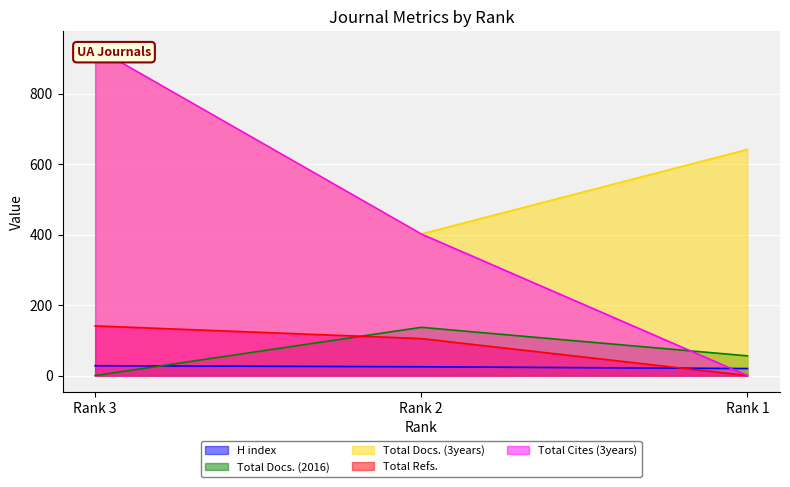

At which label is Total Cites (3years) closest to 465?

Rank 2